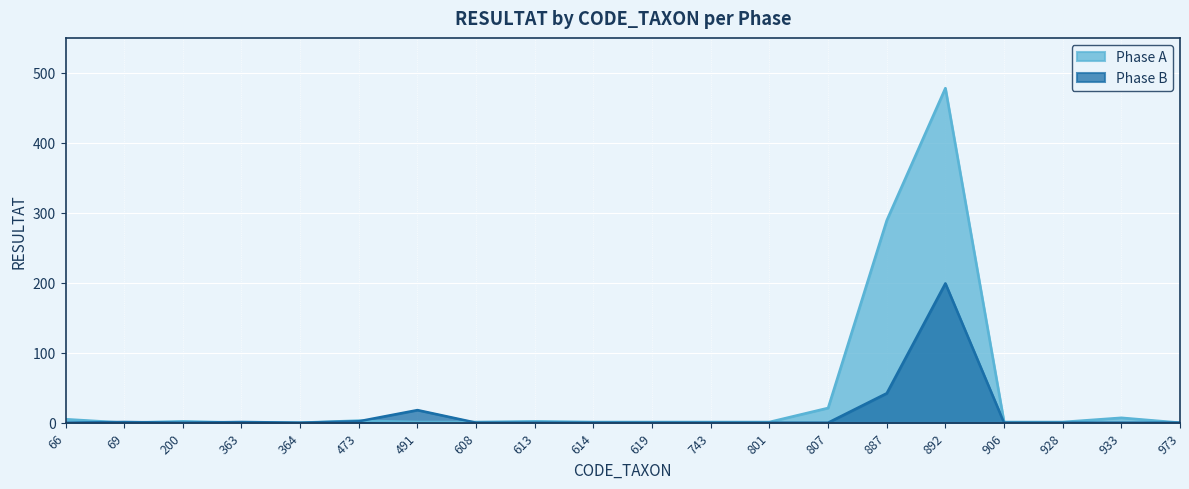

What is the total value across all series at 491?

19